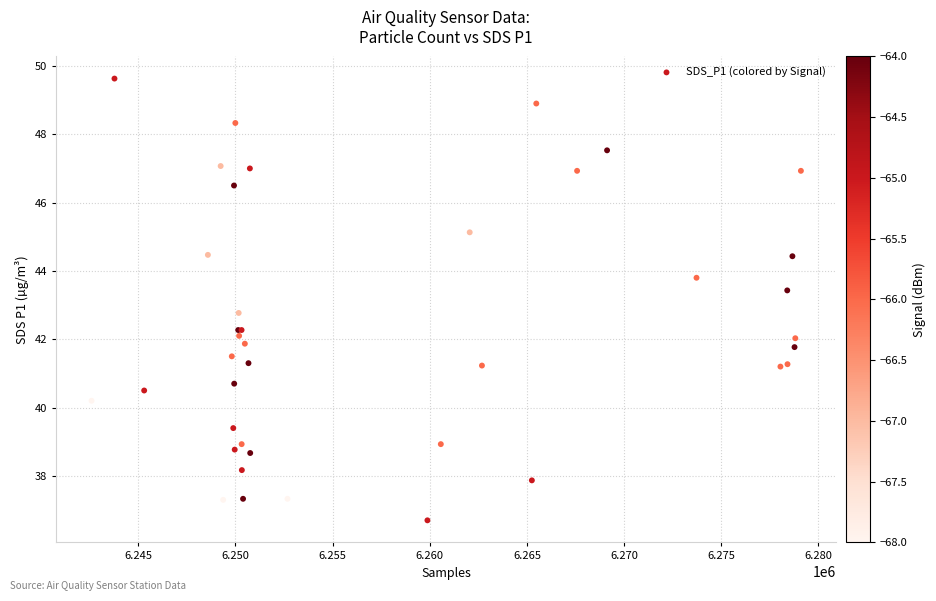

What Y value in the scatter plot is closest to 43?

42.8